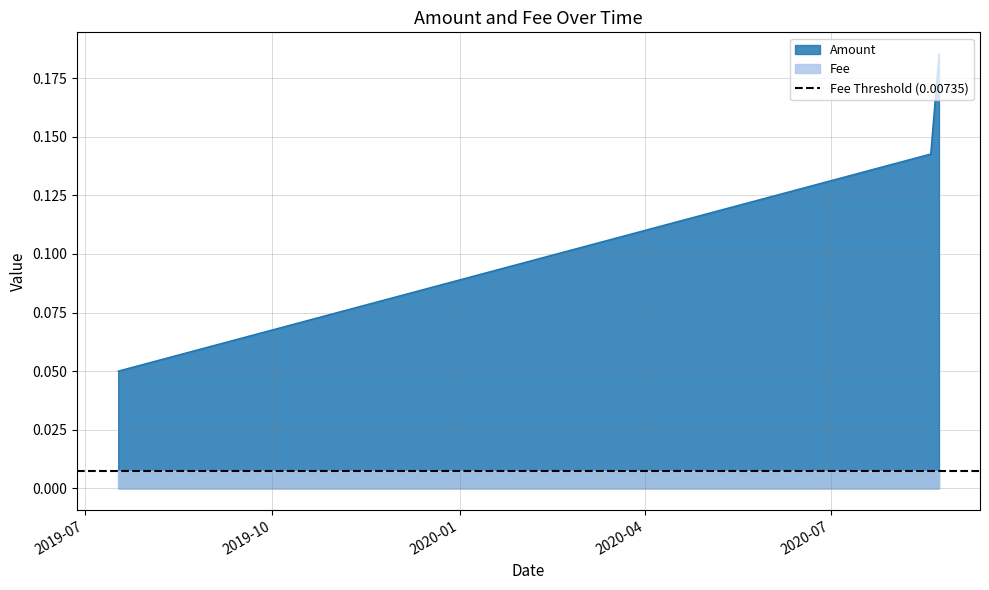

Which series has the widest spread of values?

Amount